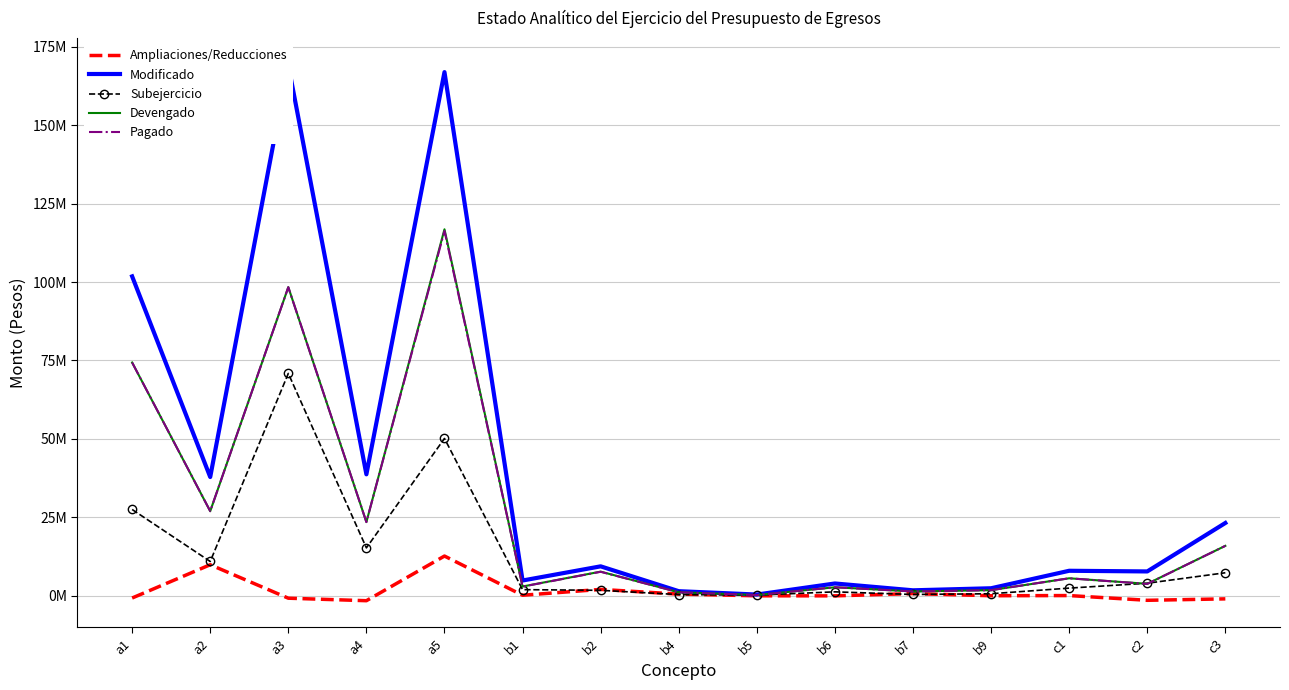

Is this an area chart (filled region under the line)?

No